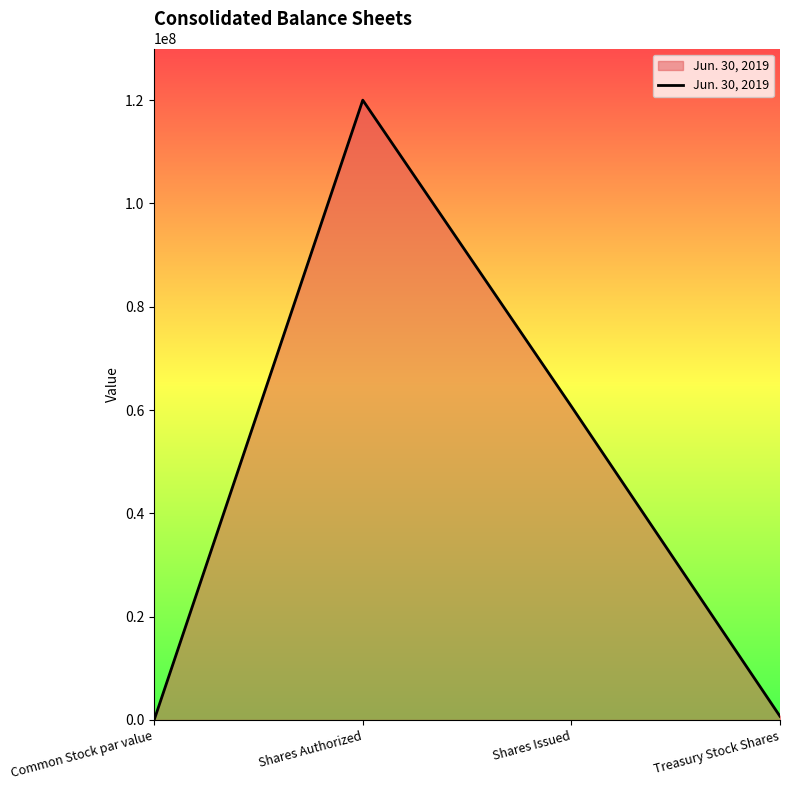

What value does the data have at Treasury Stock Shares?

714986.0